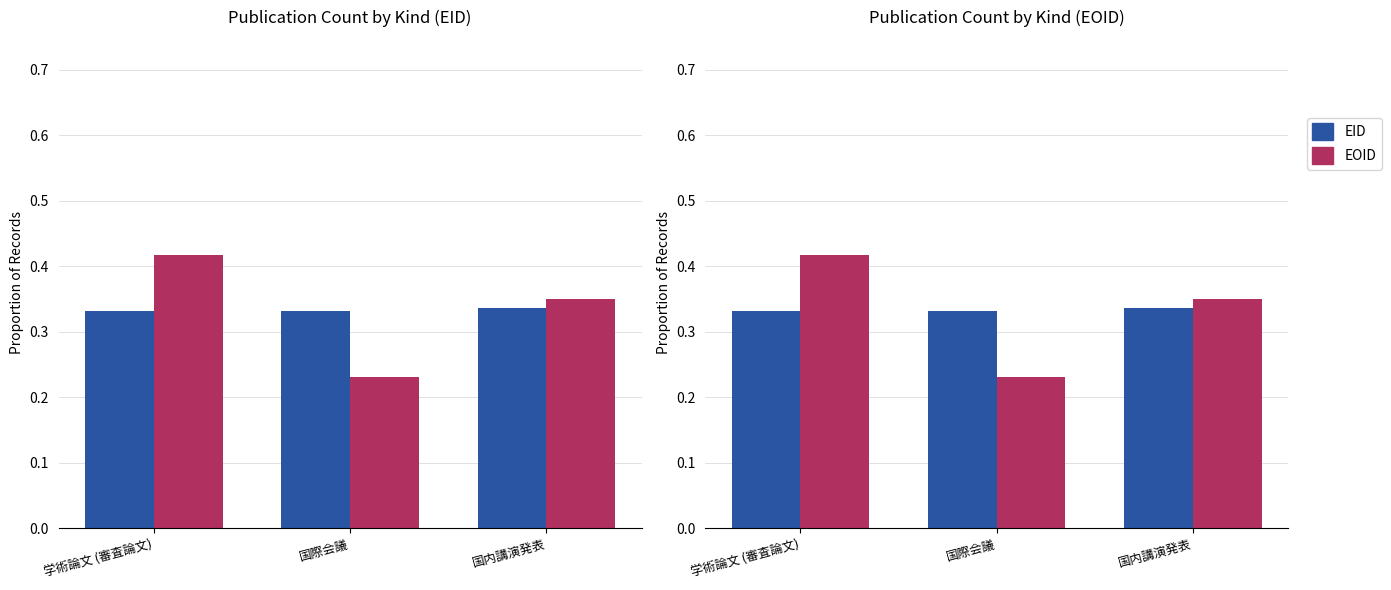

Does the chart contain any negative values?

No